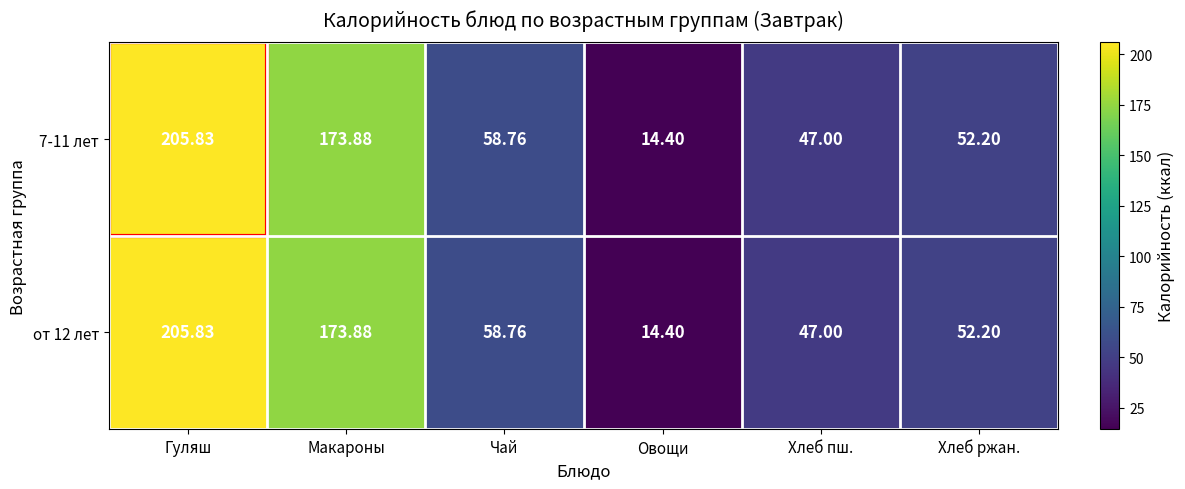

Where does the от 12 лет series first go above 58?

Гуляш